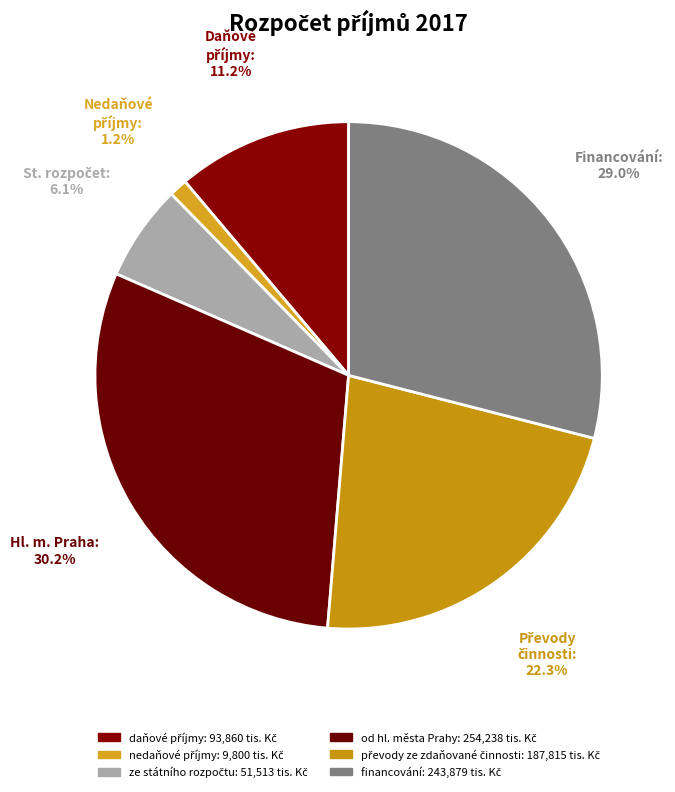

How many segments does this pie chart have?

6